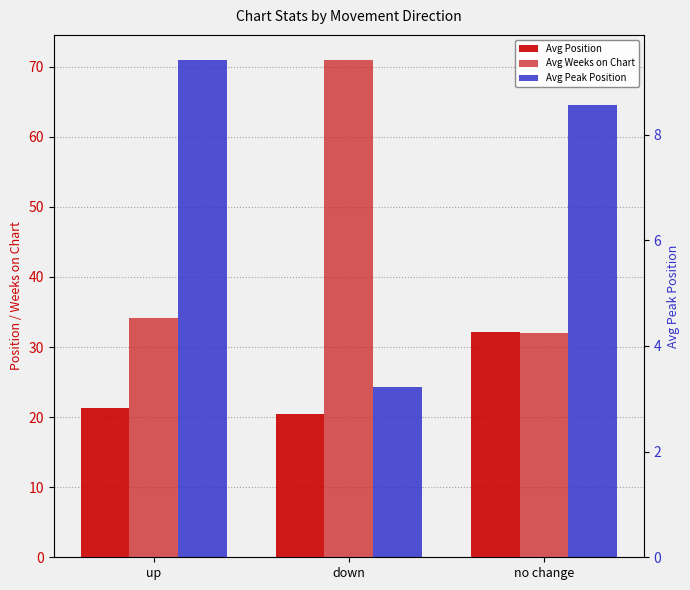

At which label is Avg Position closest to 26?

up